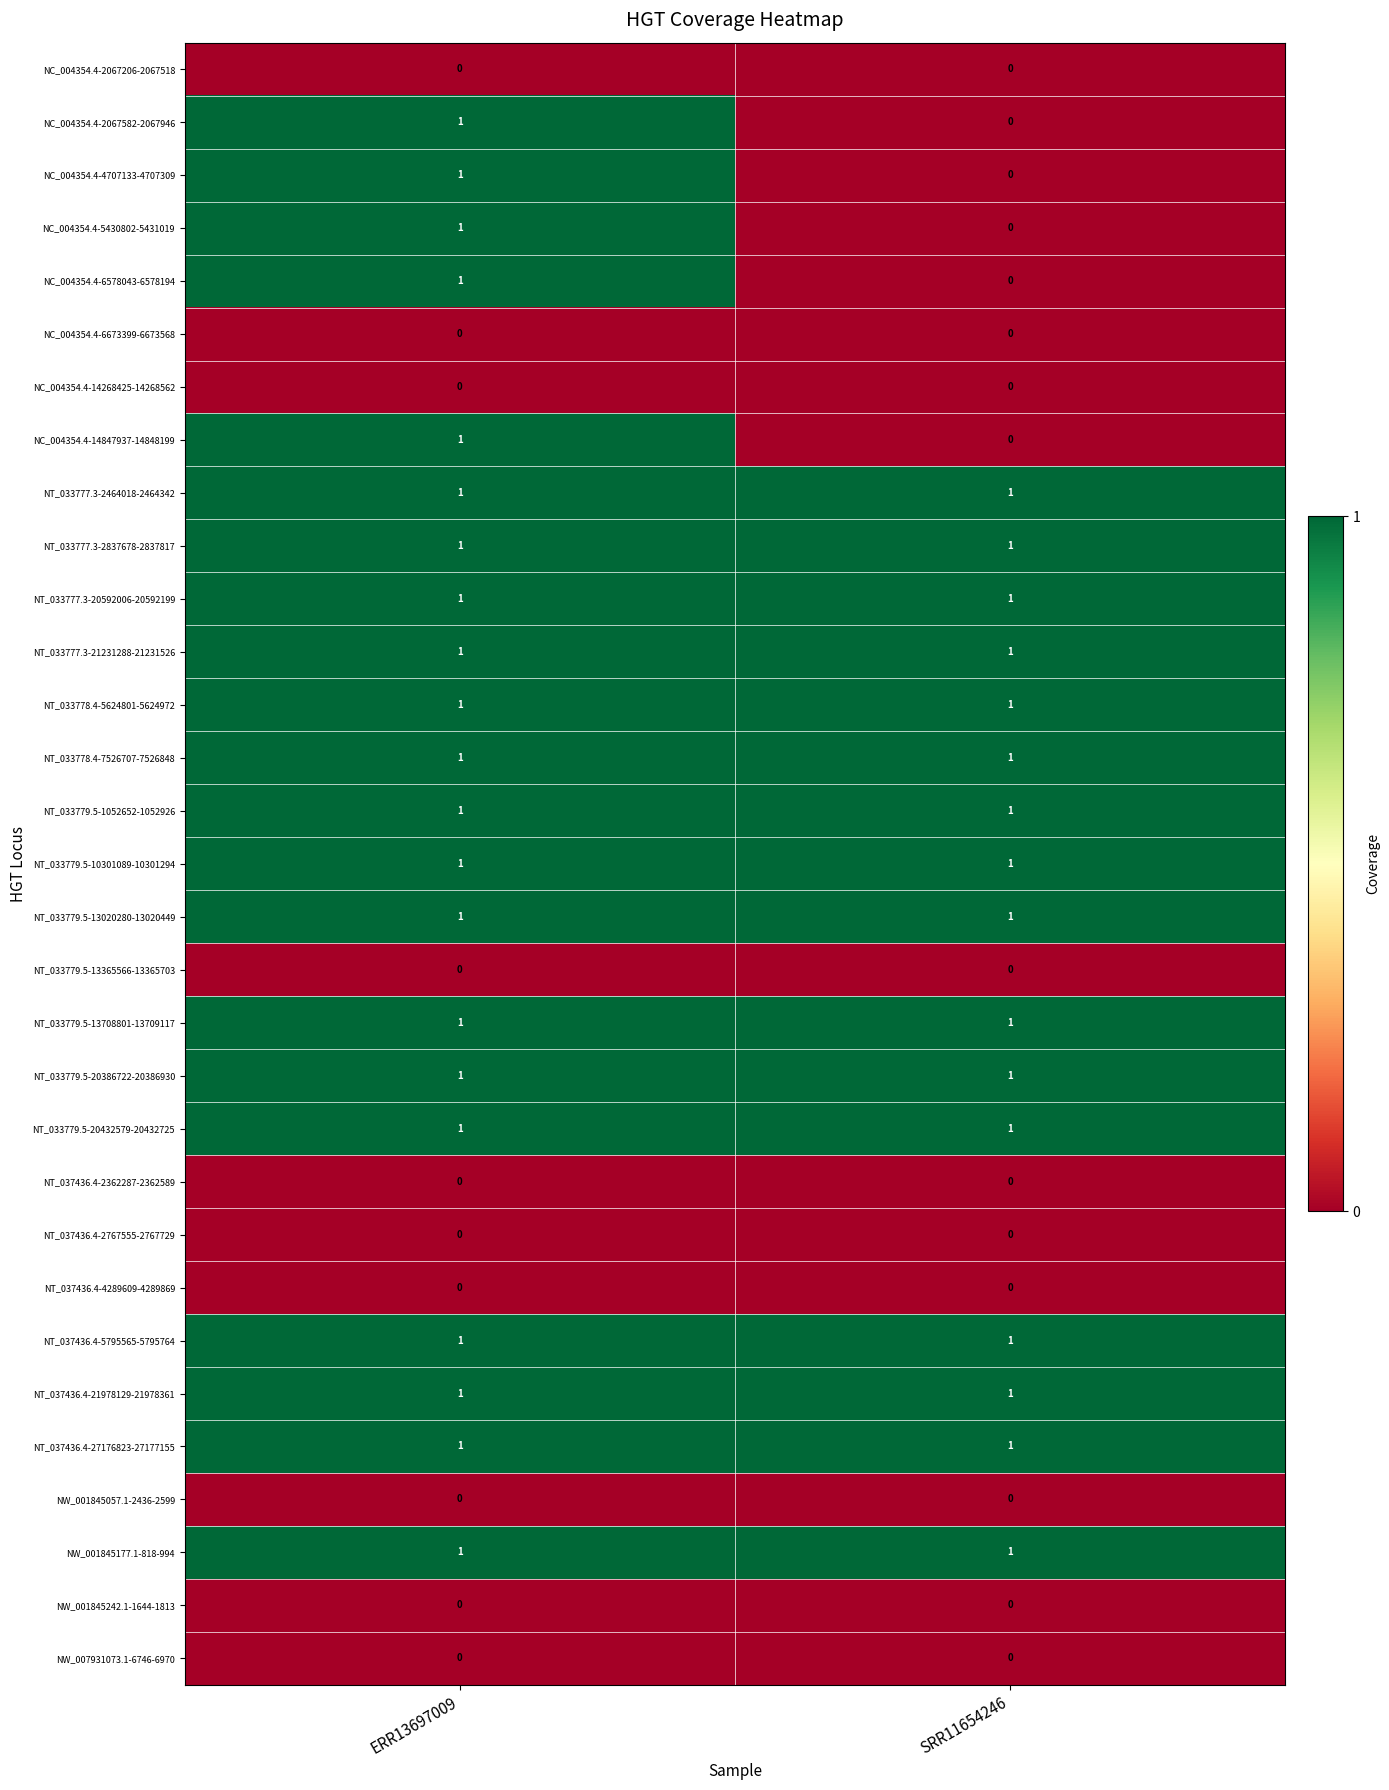

What is the total value across all series at ERR13697009?

21